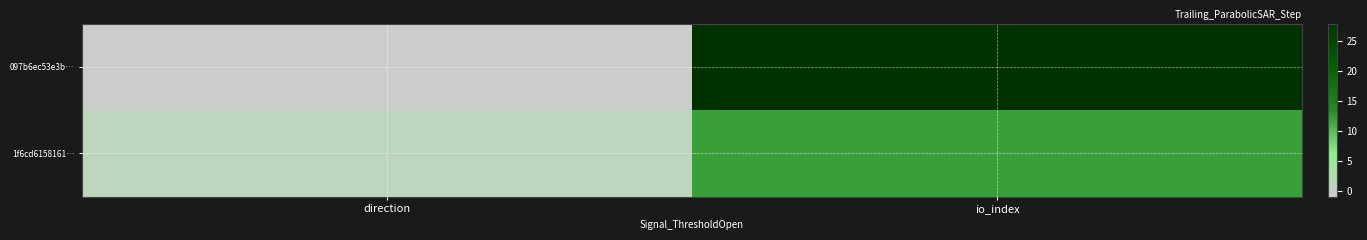

List the series in order of their overall mean, lowest first.

1f6cd6158161…, 097b6ec53e3b…